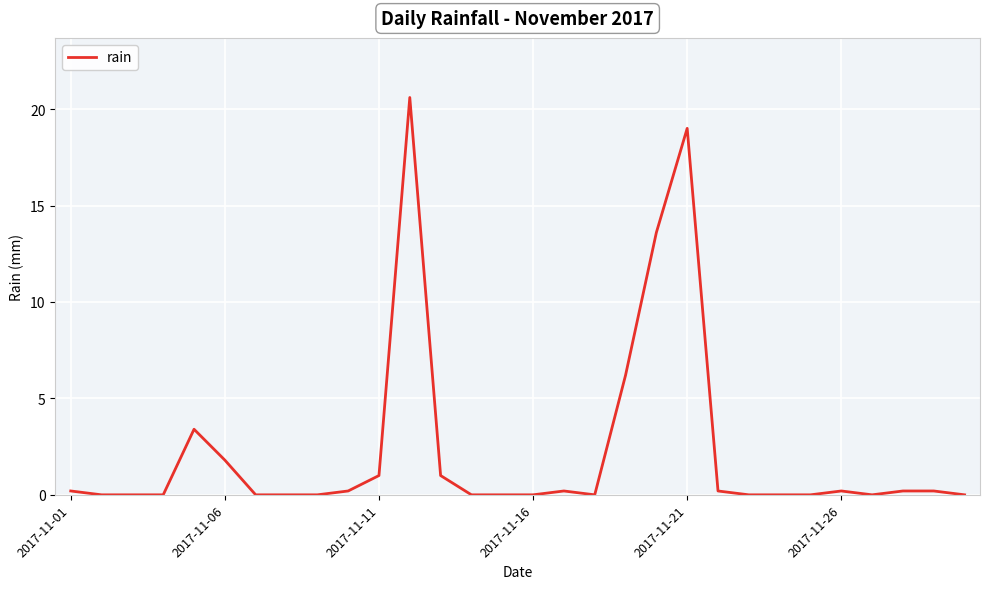

What is the greatest value displayed?

20.6